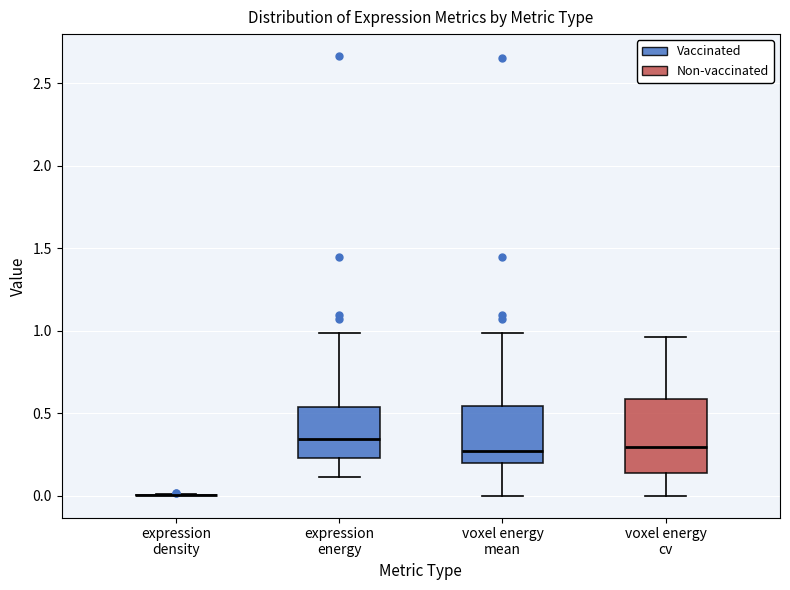

Reading left to right, read every box against the y-axis: the position of its median line, the range the box covers, and the ends of its whiskers. The values are not printed on the chart, so give them approximately, as read against the axis.

expression density: box collapsed to a line at 0.00, whiskers 0.00 to 0.00
expression energy: median 0.35, box 0.25 to 0.55, whiskers 0.10 to 1.00
voxel energy mean: median 0.25, box 0.20 to 0.55, whiskers 0.00 to 1.00
voxel energy cv: median 0.30, box 0.15 to 0.60, whiskers 0.00 to 0.95